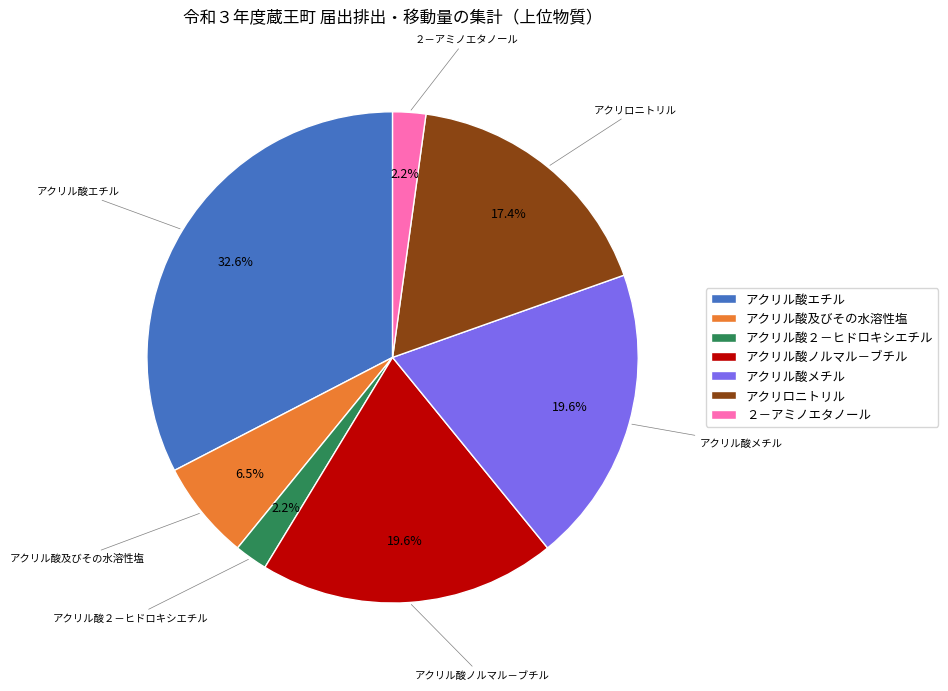

How many slices are in this pie chart?

7